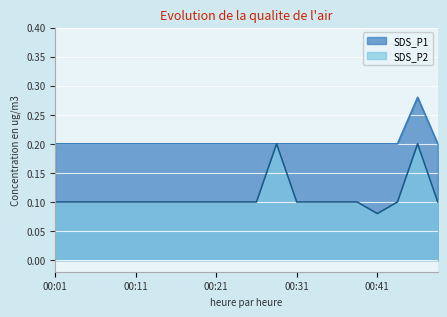

True or false: SDS_P2 has a value of 0.1 at 00:03.

True